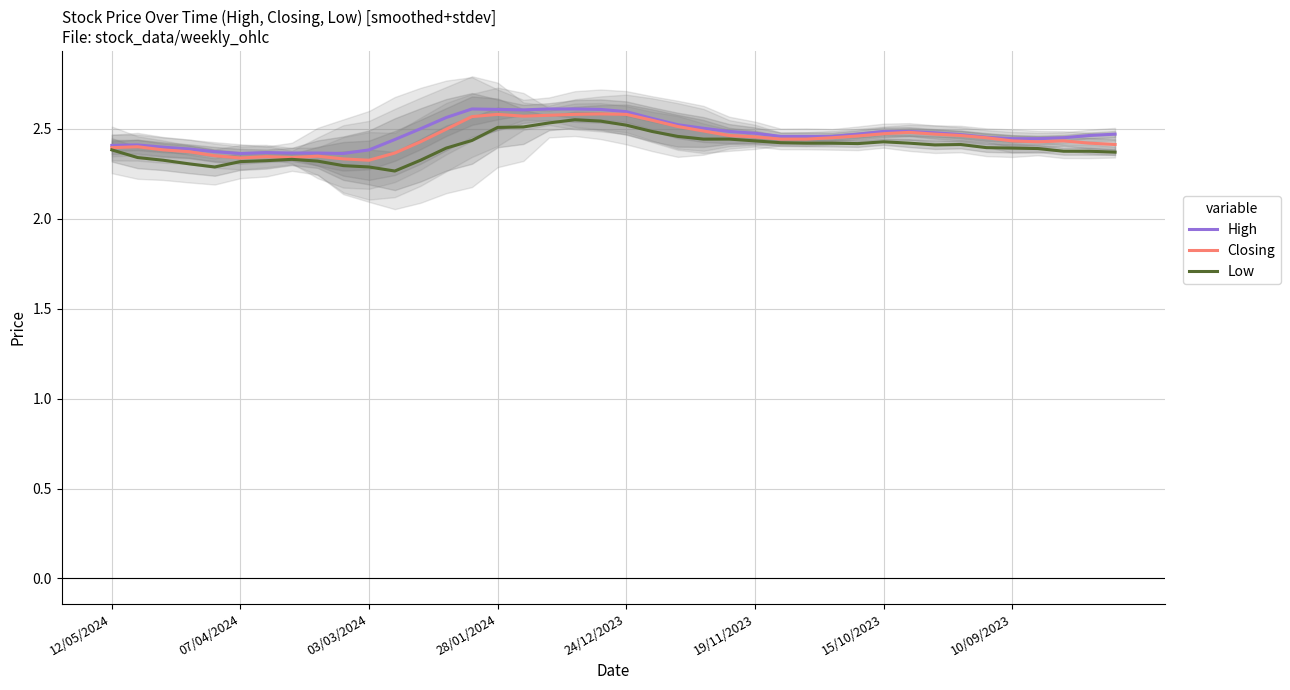

At how many categories does at least one series exceed 2?

40